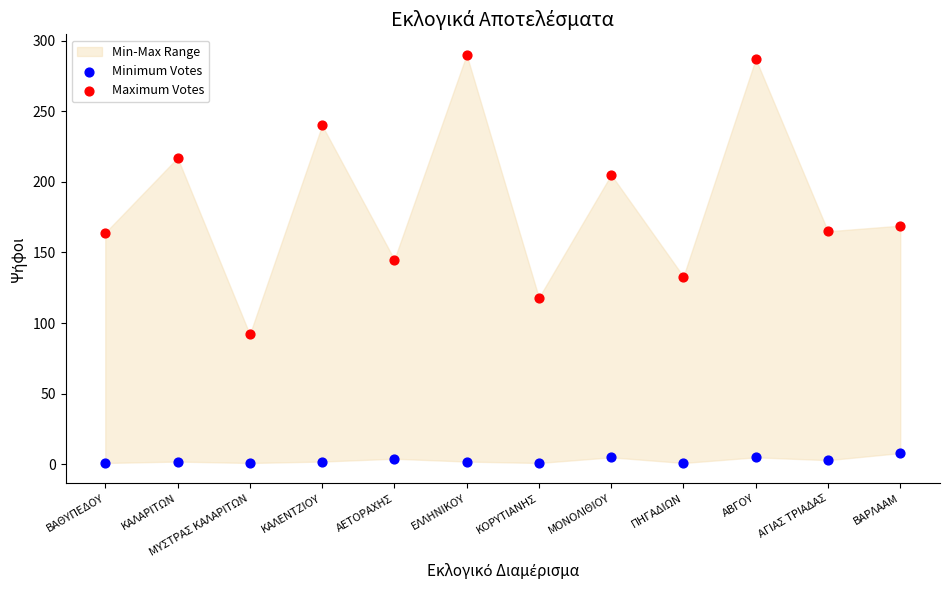

Which series contains the highest Y value?

Maximum Votes